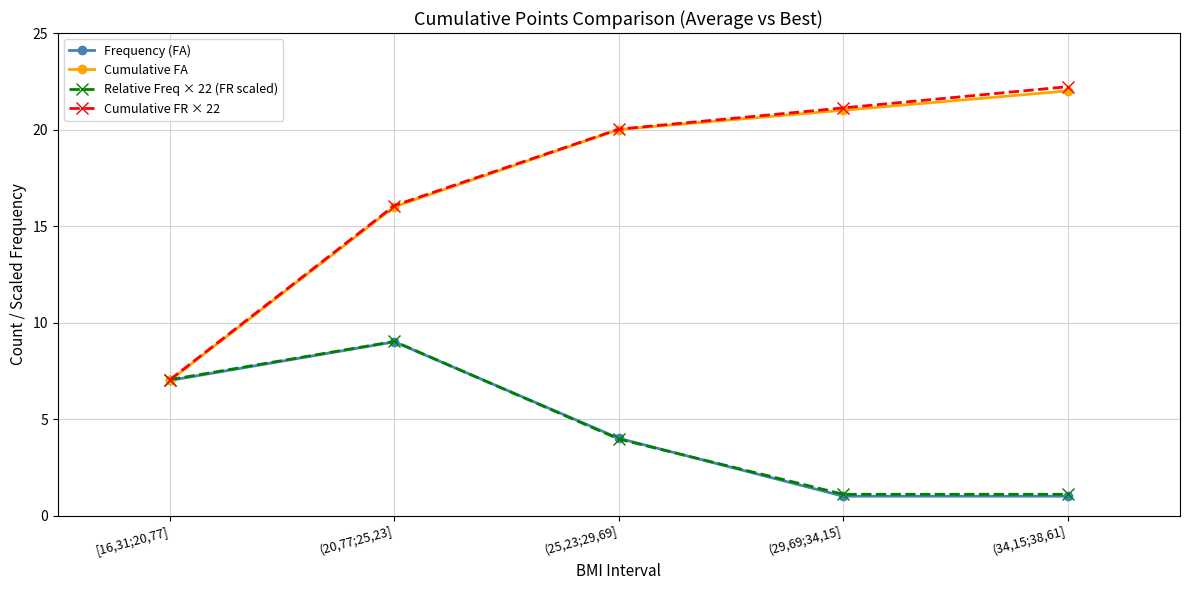

Reading right to left, list all the values displayed in this chart.

Frequency (FA): (34,15;38,61]=1.0	(29,69;34,15]=1.0	(25,23;29,69]=4.0	(20,77;25,23]=9.0	[16,31;20,77]=7.0
Cumulative FA: (34,15;38,61]=22.0	(29,69;34,15]=21.0	(25,23;29,69]=20.0	(20,77;25,23]=16.0	[16,31;20,77]=7.0
Relative Freq × 22 (FR scaled): (34,15;38,61]=1.1	(29,69;34,15]=1.1	(25,23;29,69]=4.0	(20,77;25,23]=9.0	[16,31;20,77]=7.0
Cumulative FR × 22: (34,15;38,61]=22.2	(29,69;34,15]=21.1	(25,23;29,69]=20.0	(20,77;25,23]=16.1	[16,31;20,77]=7.0